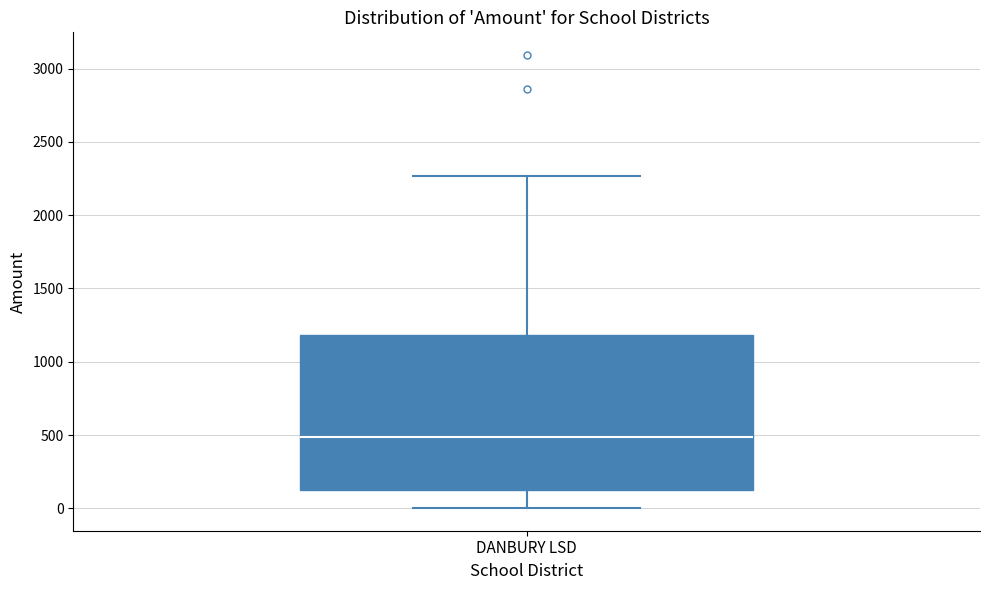

Read this box plot against the y-axis: the position of the median line, the range covered by the box, and the ends of both whiskers. The values are not printed on the chart, so give them approximately, as read against the axis.

median 500, box 150 to 1200, whiskers 0 to 2250